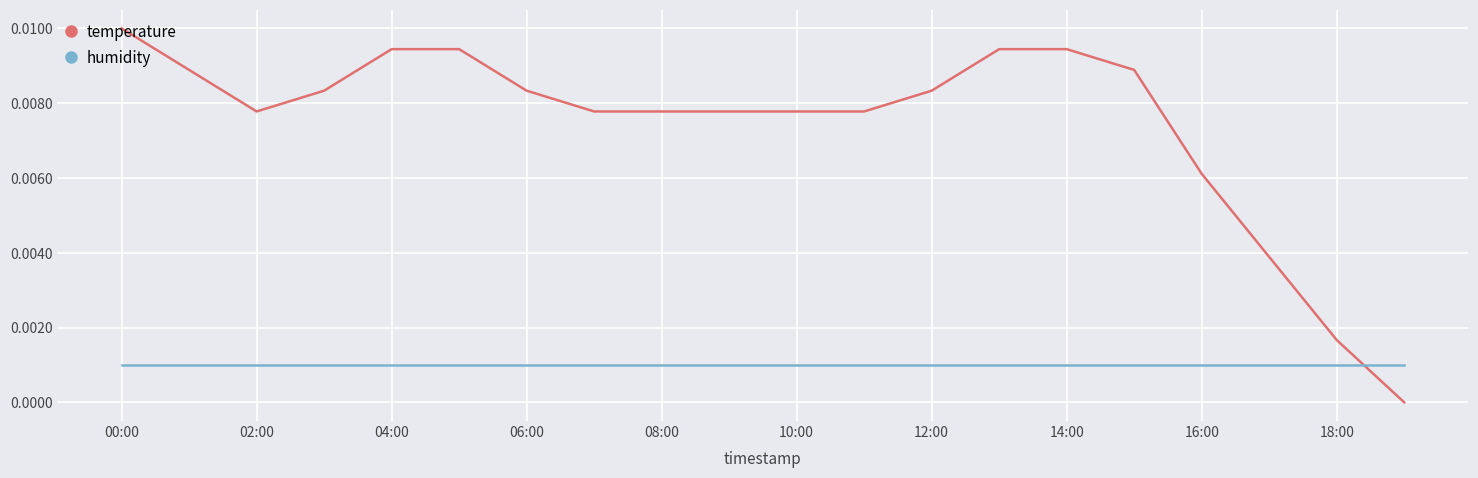

Rank the series by their average value, from lowest to highest.

humidity, temperature